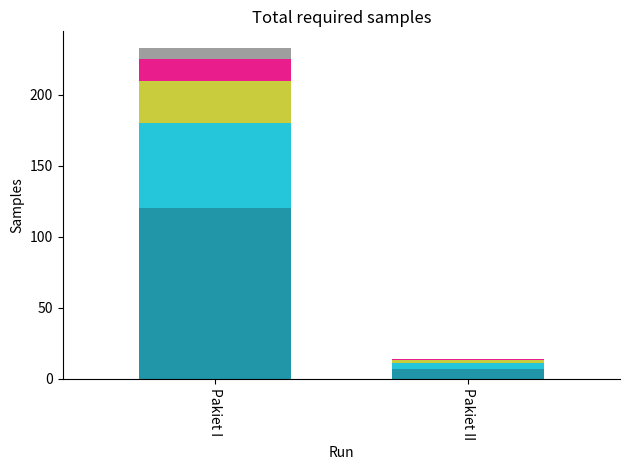

At which category is the sum across all series the highest?

Pakiet I